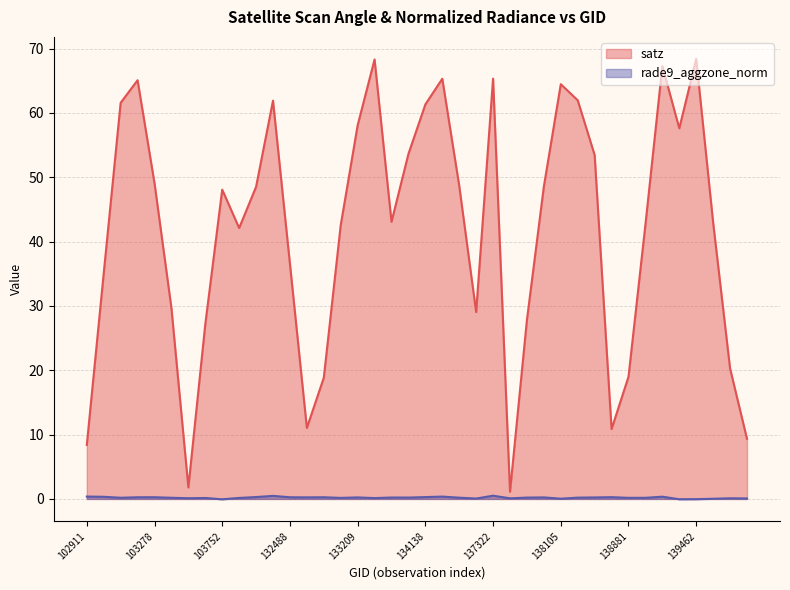

What is the minimum value for satz?

1.1